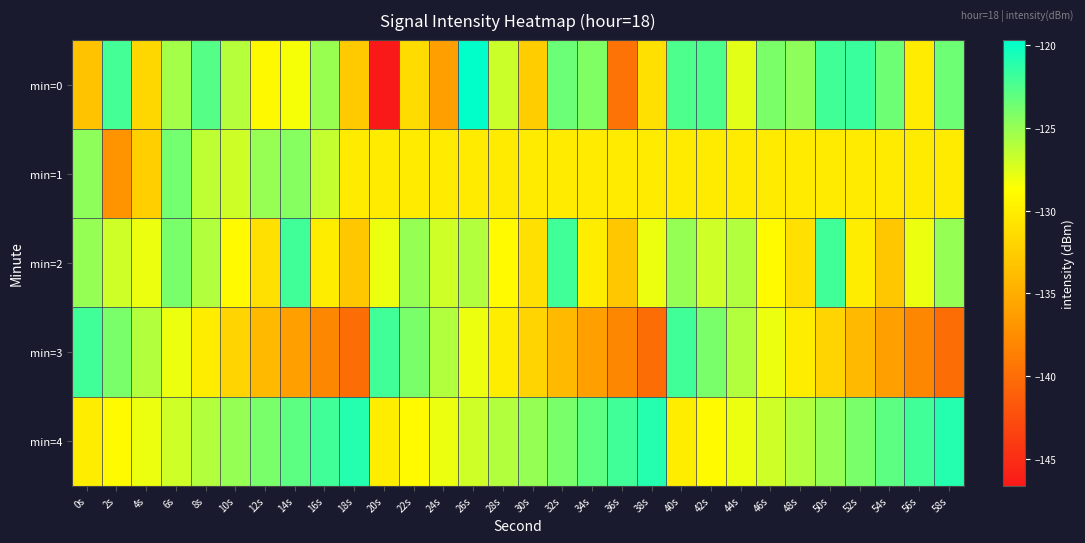

Reading left to right, extract all data points from this chart.

min=0: 0s=-133.3	2s=-122.1	4s=-131.8	6s=-125.5	8s=-122.7	10s=-126.1	12s=-129.1	14s=-128.4	16s=-125.1	18s=-132.8	20s=-146.6	22s=-131.3	24s=-136.0	26s=-119.8	28s=-126.8	30s=-132.5	32s=-123.5	34s=-124.2	36s=-139.6	38s=-131.0	40s=-122.5	42s=-122.5	44s=-127.6	46s=-124.0	48s=-124.7	50s=-122.0	52s=-121.8	54s=-123.6	56s=-130.1	58s=-123.6
min=1: 0s=-124.7	2s=-137.0	4s=-132.4	6s=-123.8	8s=-126.4	10s=-126.9	12s=-125.0	14s=-124.5	16s=-126.6	18s=-130.3	20s=-130.3	22s=-130.3	24s=-130.3	26s=-130.3	28s=-130.3	30s=-130.3	32s=-130.3	34s=-130.3	36s=-130.3	38s=-130.3	40s=-130.3	42s=-130.3	44s=-130.3	46s=-130.3	48s=-130.3	50s=-130.3	52s=-130.3	54s=-130.3	56s=-130.3	58s=-130.3
min=2: 0s=-125.0	2s=-127.0	4s=-128.0	6s=-124.0	8s=-126.0	10s=-129.0	12s=-131.0	14s=-122.0	16s=-130.0	18s=-133.0	20s=-128.0	22s=-125.0	24s=-127.0	26s=-126.0	28s=-129.0	30s=-131.0	32s=-122.0	34s=-130.0	36s=-133.0	38s=-128.0	40s=-125.0	42s=-127.0	44s=-126.0	46s=-129.0	48s=-131.0	50s=-122.0	52s=-130.0	54s=-133.0	56s=-128.0	58s=-125.0
min=3: 0s=-122.0	2s=-124.0	4s=-126.0	6s=-128.0	8s=-130.0	10s=-132.0	12s=-134.0	14s=-136.0	16s=-138.0	18s=-140.0	20s=-122.0	22s=-124.0	24s=-126.0	26s=-128.0	28s=-130.0	30s=-132.0	32s=-134.0	34s=-136.0	36s=-138.0	38s=-140.0	40s=-122.0	42s=-124.0	44s=-126.0	46s=-128.0	48s=-130.0	50s=-132.0	52s=-134.0	54s=-136.0	56s=-138.0	58s=-140.0
min=4: 0s=-130.0	2s=-129.0	4s=-128.0	6s=-127.0	8s=-126.0	10s=-125.0	12s=-124.0	14s=-123.0	16s=-122.0	18s=-121.0	20s=-130.0	22s=-129.0	24s=-128.0	26s=-127.0	28s=-126.0	30s=-125.0	32s=-124.0	34s=-123.0	36s=-122.0	38s=-121.0	40s=-130.0	42s=-129.0	44s=-128.0	46s=-127.0	48s=-126.0	50s=-125.0	52s=-124.0	54s=-123.0	56s=-122.0	58s=-121.0